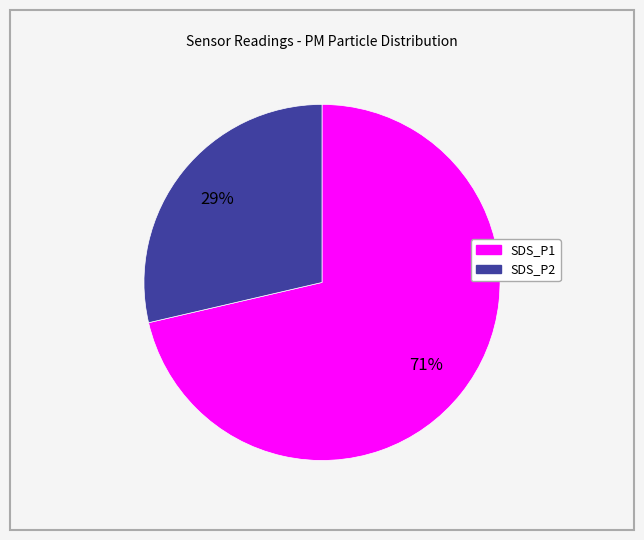

Does SDS_P1 account for over 50% of the chart?

Yes